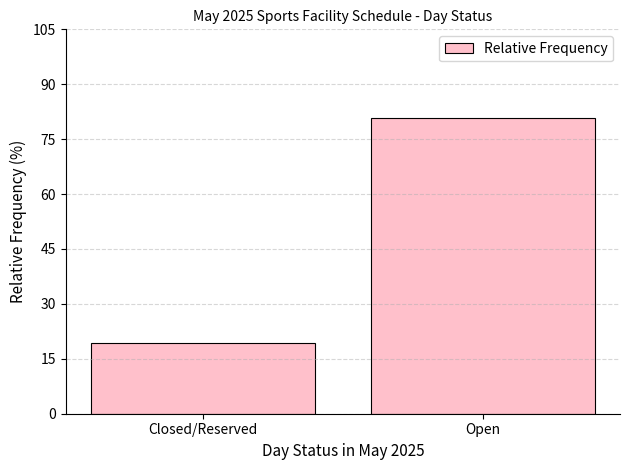

What is the smallest value displayed?

19.4